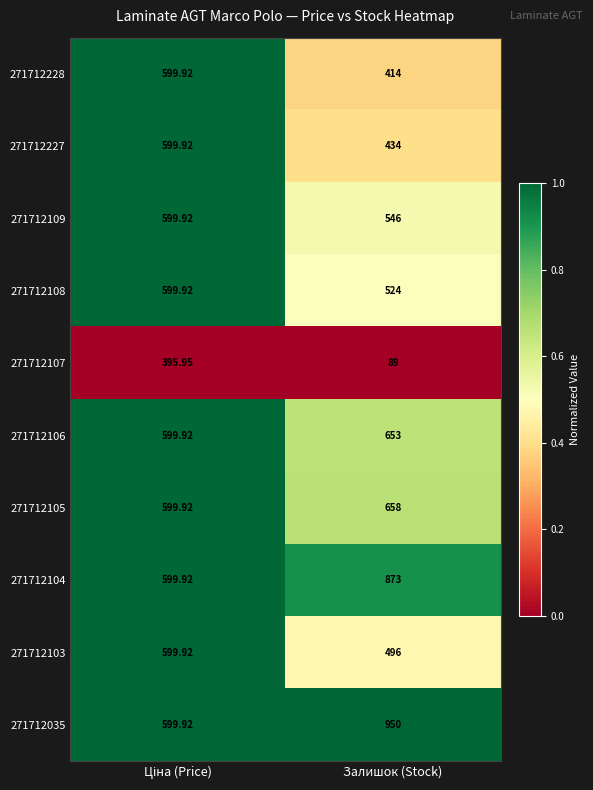

At which category does the chart reach its minimum across all series?

Залишок (Stock)